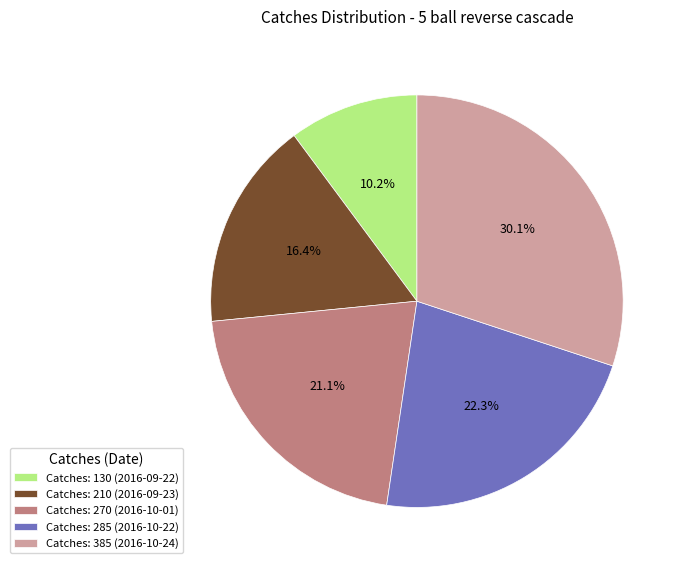

Rank the categories by value from lowest to highest.

Catches: 130 (2016-09-22), Catches: 210 (2016-09-23), Catches: 270 (2016-10-01), Catches: 285 (2016-10-22), Catches: 385 (2016-10-24)